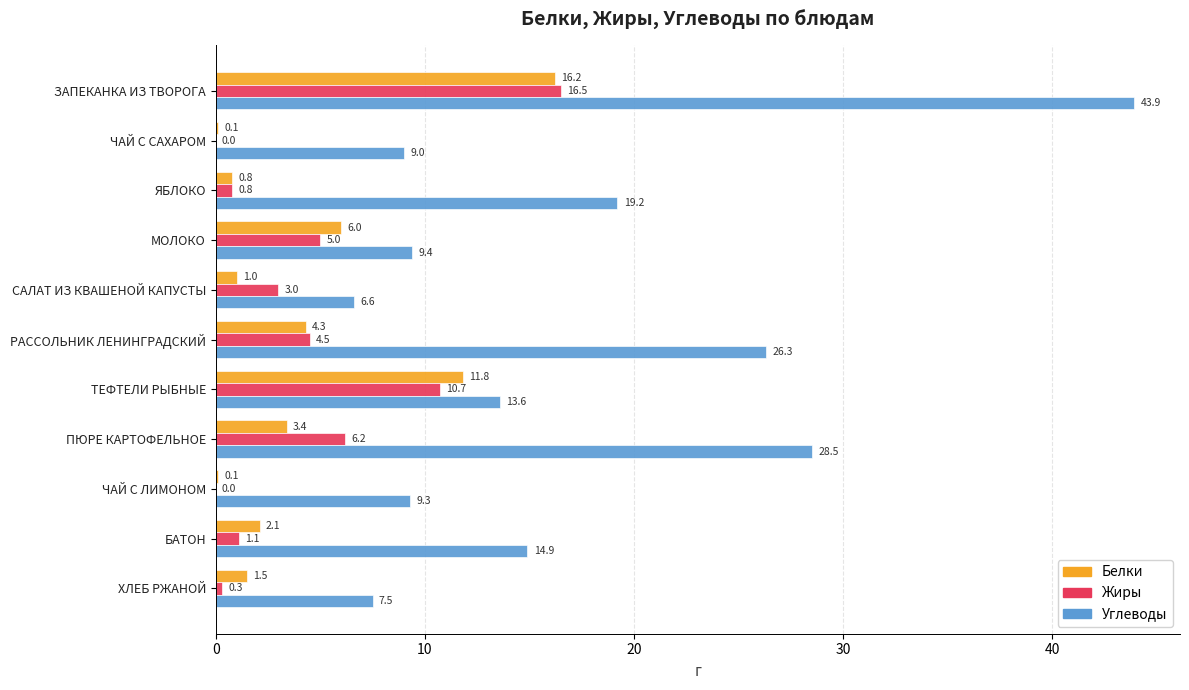

What is the maximum value for Белки?

16.2